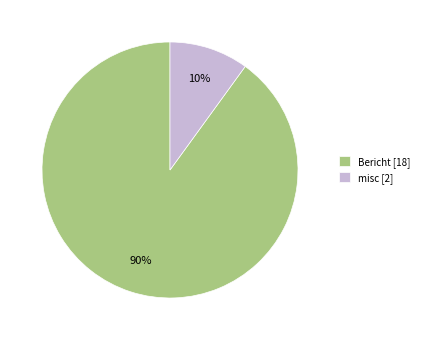

Do Bericht [18] and misc [2] together represent more than half of the pie?

Yes